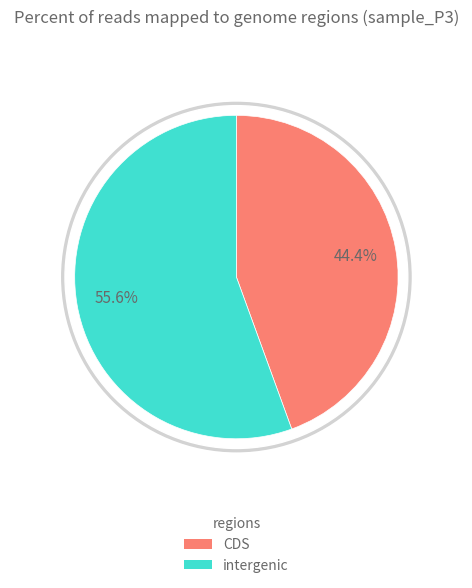

True or false: Jouw praktijk accounts for 20% of the total.

False